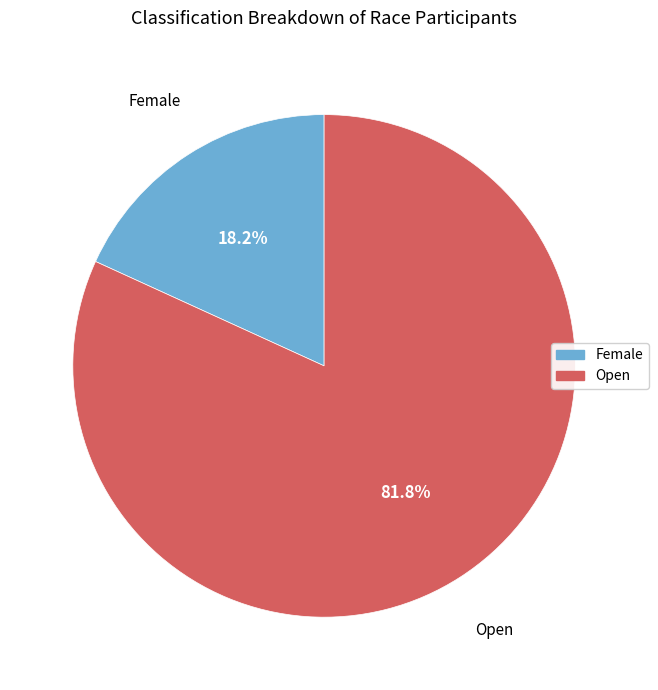

Does any single category account for the majority?

Yes